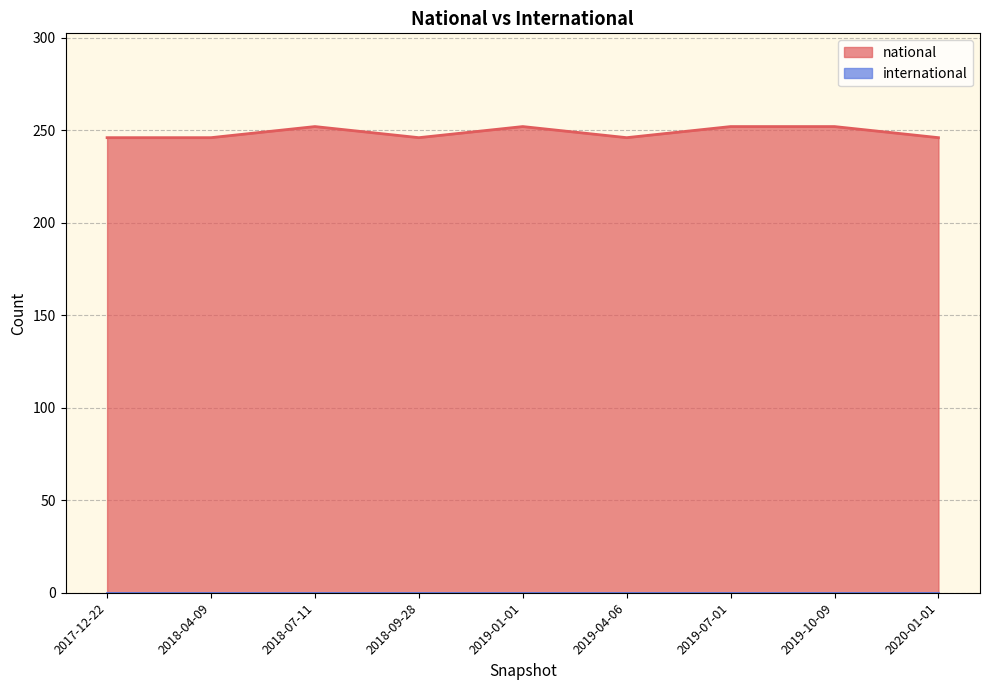

What is the average value?

249